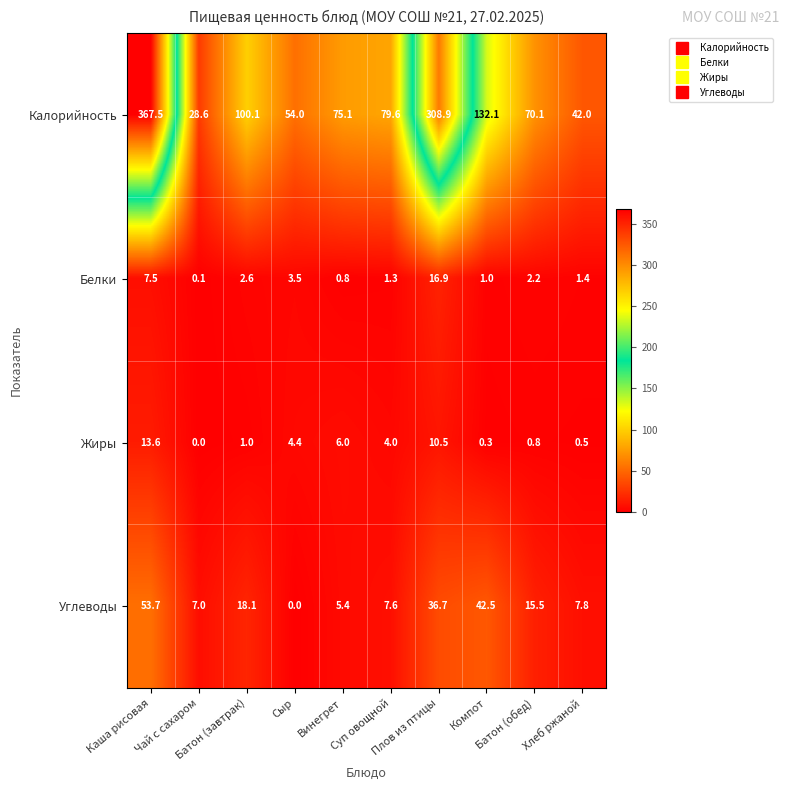

What is the greatest value displayed?

367.5